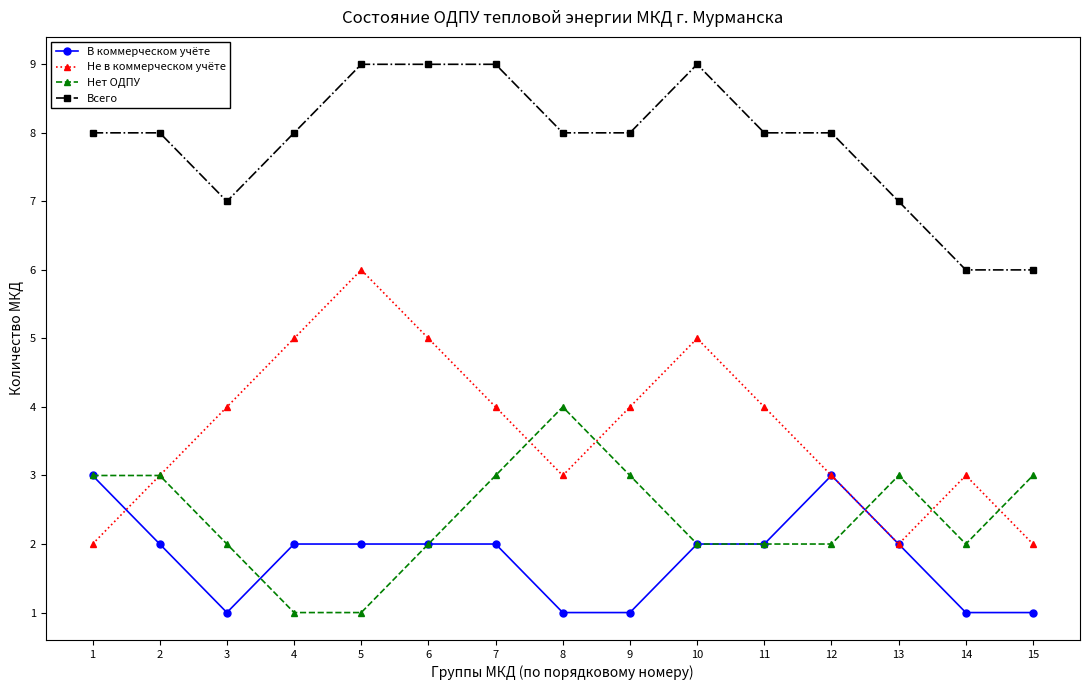

Which series has the largest total across all categories?

Всего